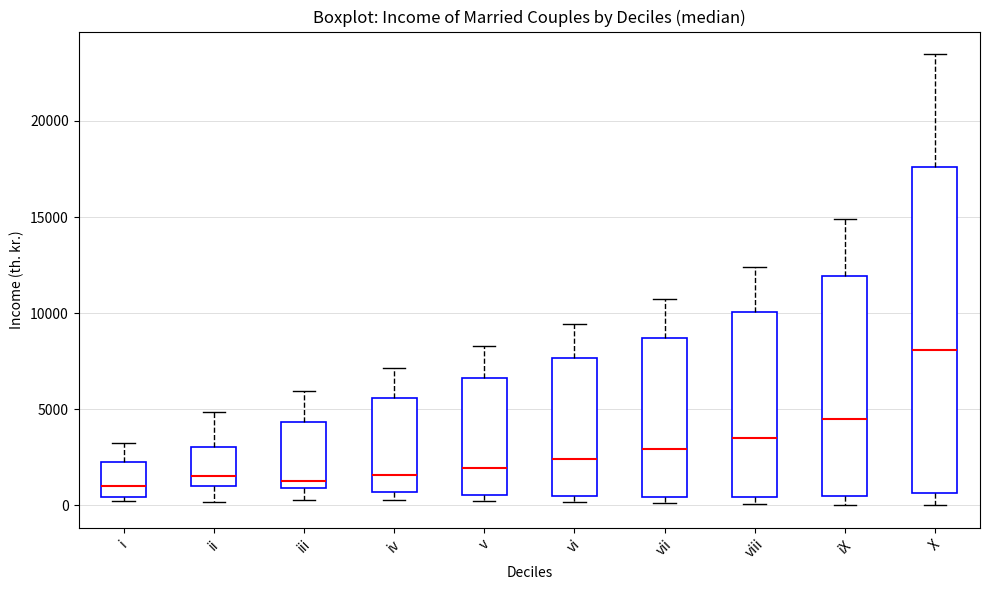

Where does the lower whisker of the box for X end on the y-axis? The values are not printed on the chart, so give them approximately, as read against the axis.

0